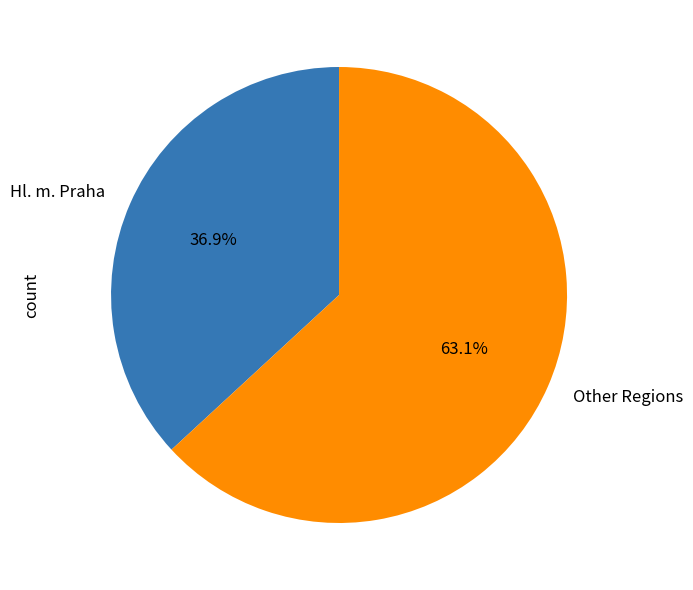

What is the largest slice in the pie chart?

Other Regions